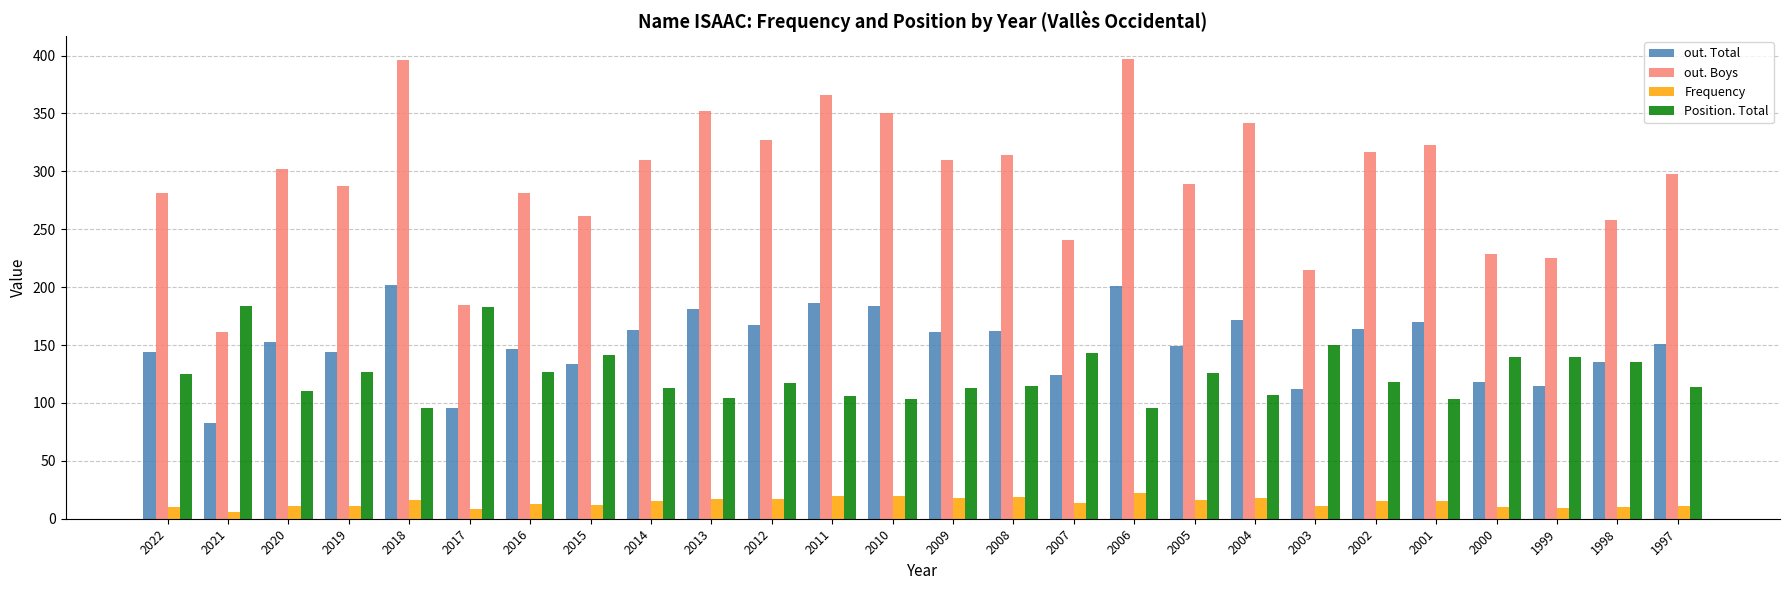

Rank the series at 2003 from lowest to highest value.

Frequency, out. Total, Position. Total, out. Boys